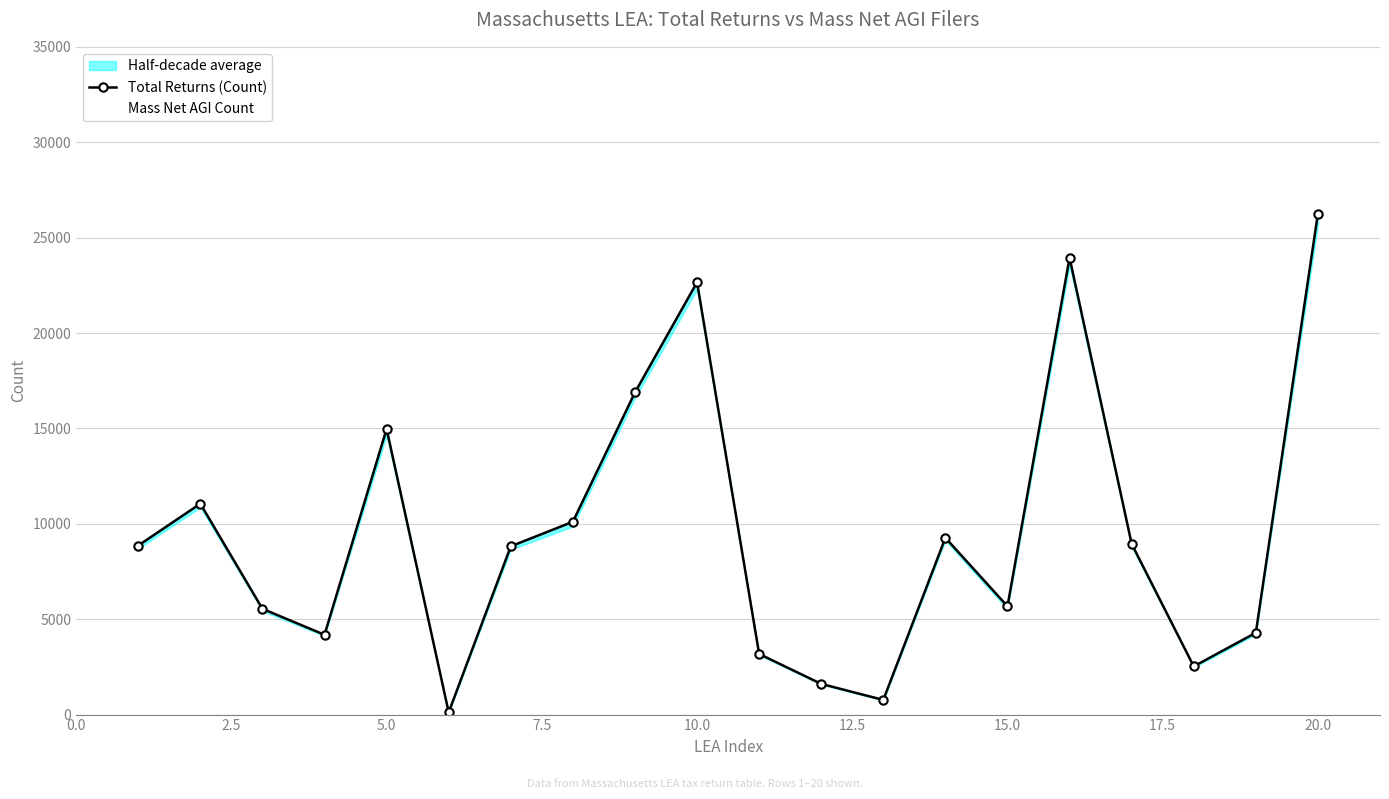

At 2.5, list the series in order from largest to smallest.

Total Returns (Count), Mass Net AGI Count